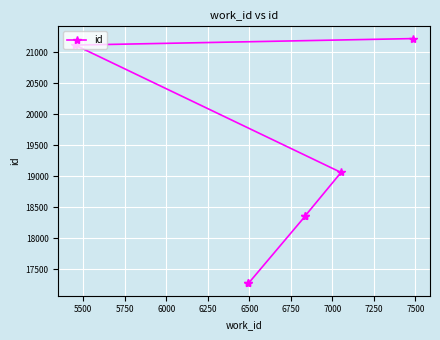

Is this an area chart (filled region under the line)?

No